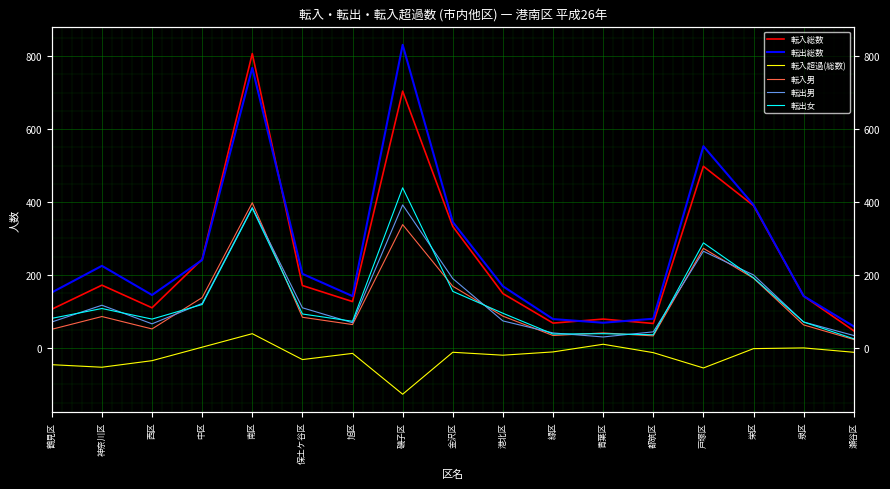

What is the difference between the maximum and minimum values in the 転入超過(総数) series?

166